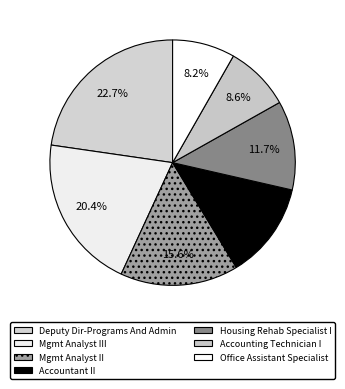

How many segments does this pie chart have?

7